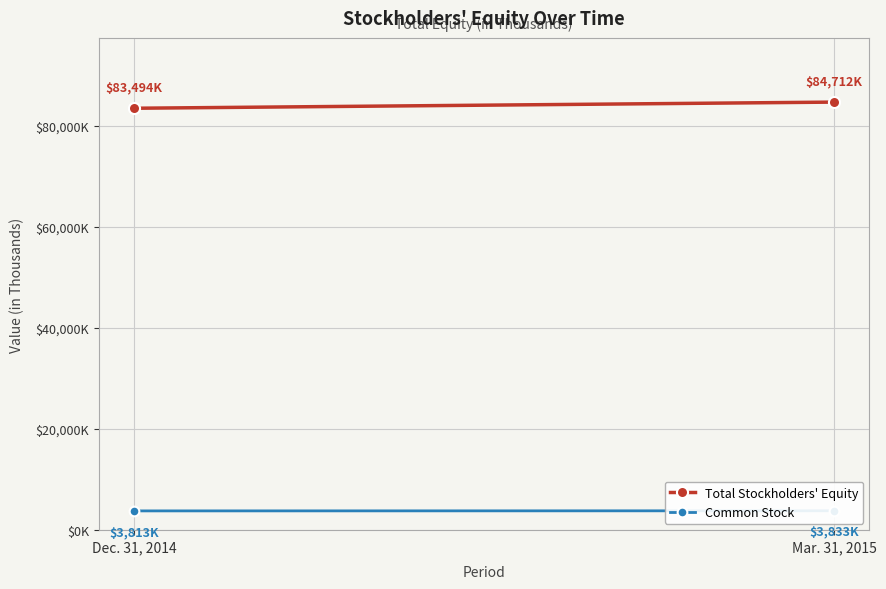

Reading left to right, extract all data points from this chart.

Total Stockholders' Equity: 83494	84712
Common Stock: 3813	3833